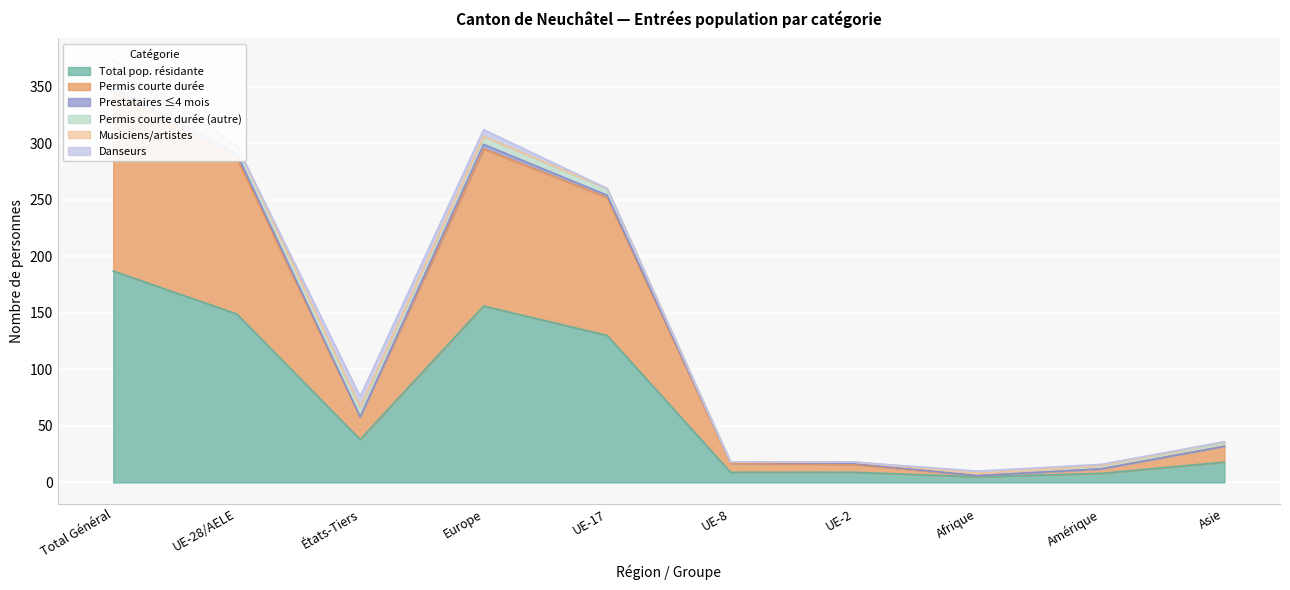

True or false: Danseurs and Total pop. résidante intersect in this chart.

False